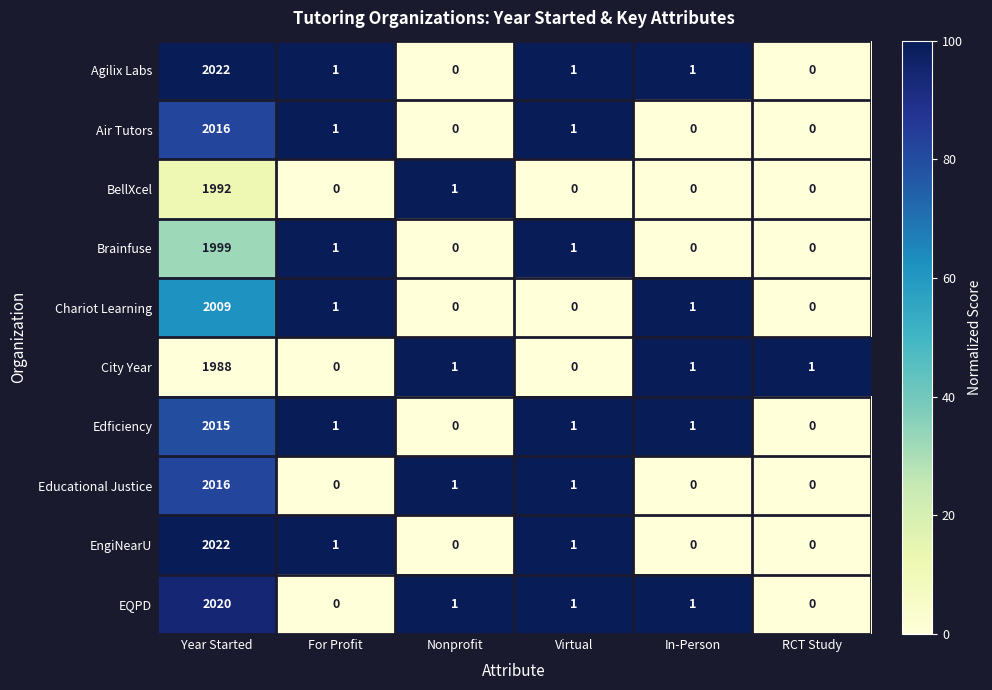

What is the spread (max minus min) of values at RCT Study?

1